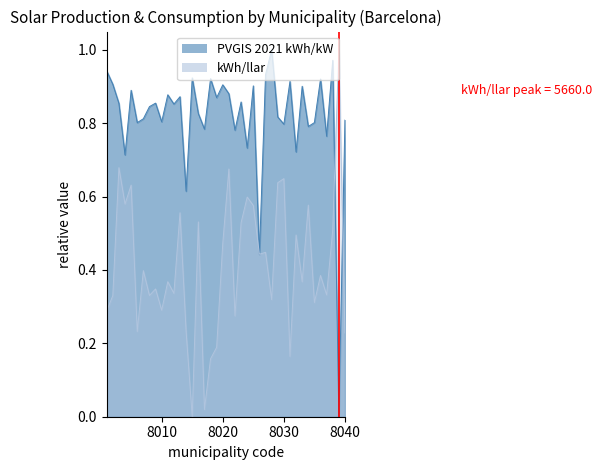

True or false: kWh/llar has a value of 0.2 at 8037.

False